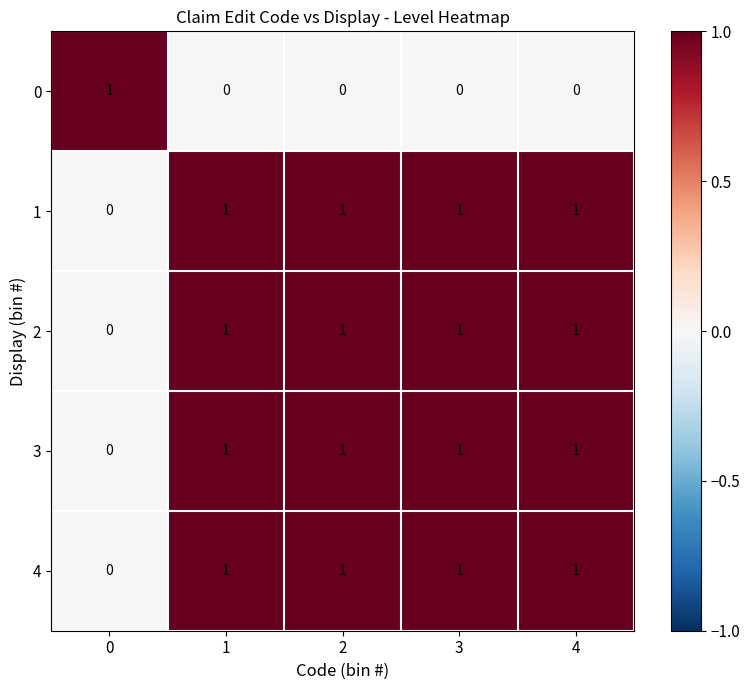

How many categories are shown in the chart?

5